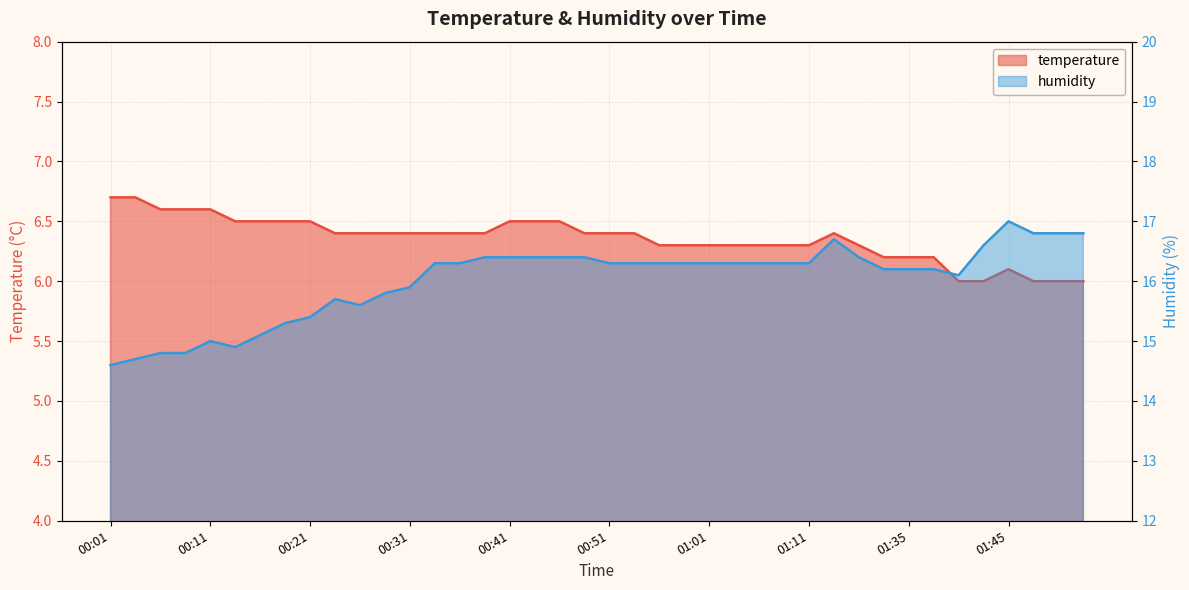

At which label does humidity first exceed 16?

00:33